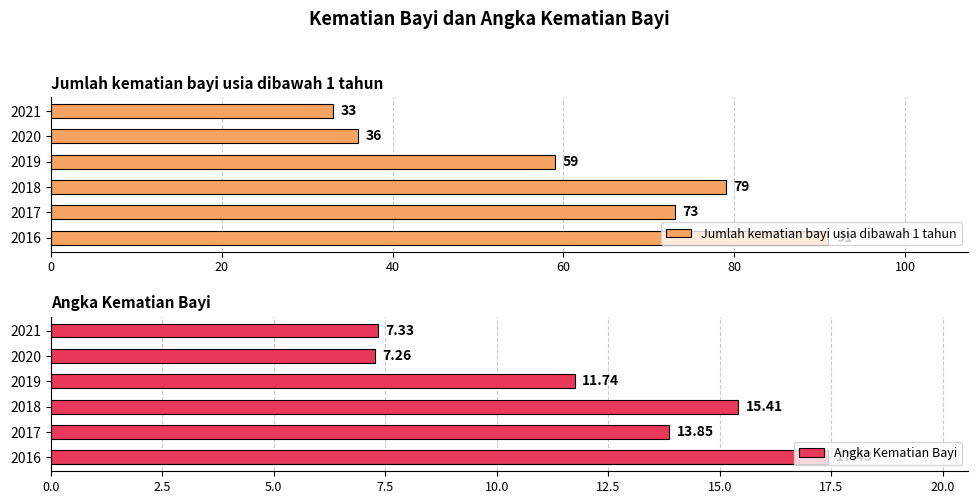

The Jumlah kematian bayi usia dibawah 1 tahun series shows 64 at 2020. True or false?

False